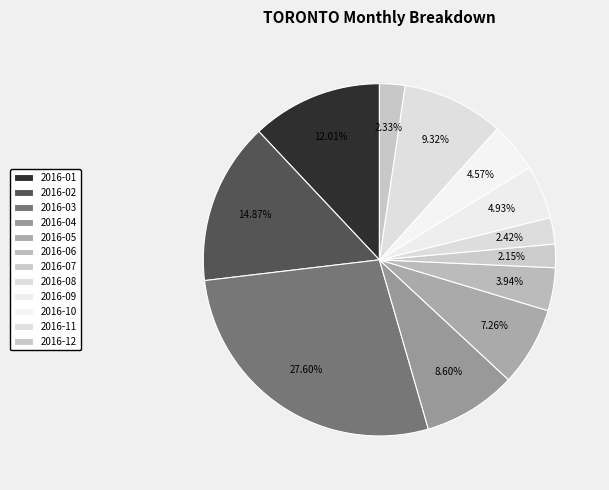

To the nearest percent, what is the combined percentage of 2016-12 and 2016-05?

10%